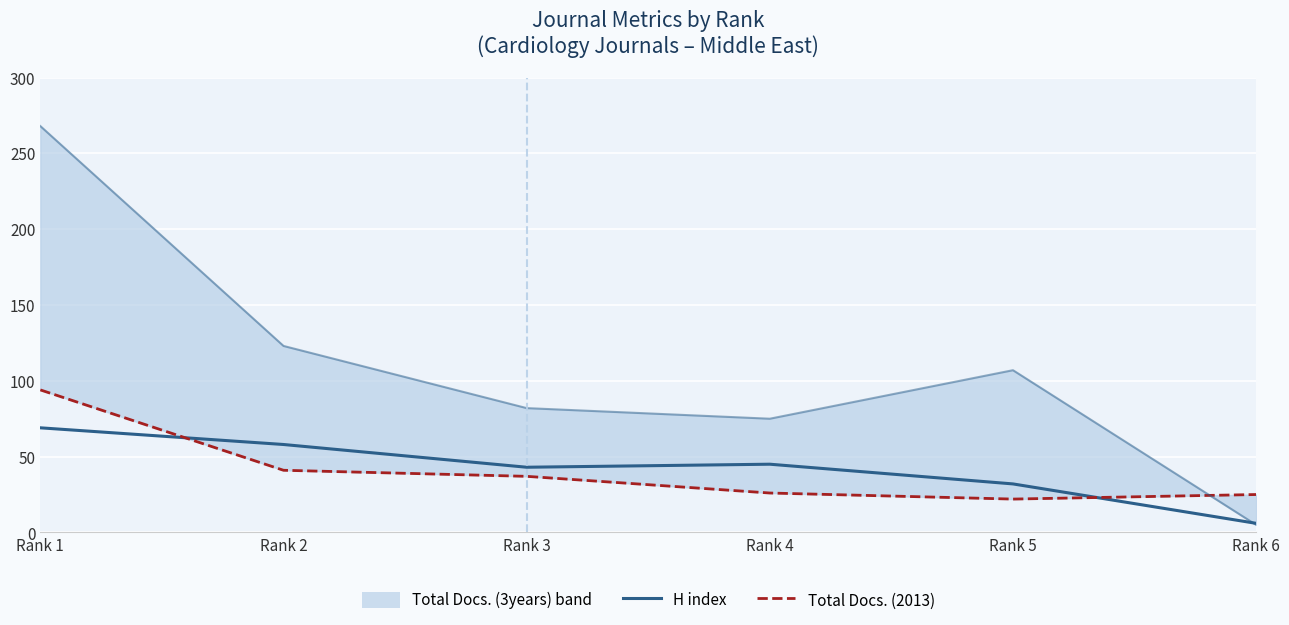

What is the value of the Total Docs. (2013) point at the 6th from the left?

25